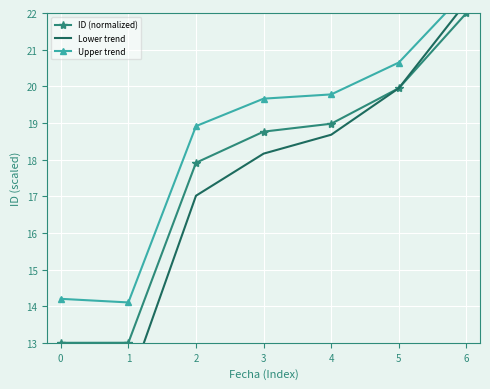

Where is Upper trend nearest to the value 18?

2